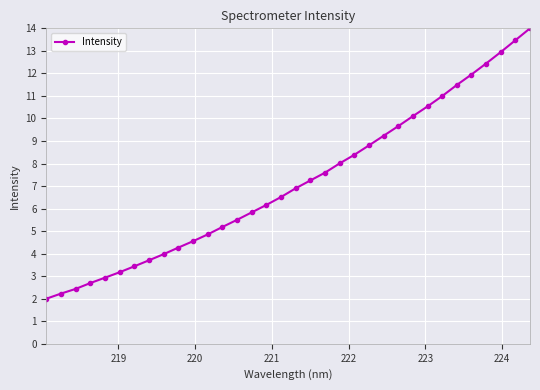

What is the maximum value shown in the chart?

14.0